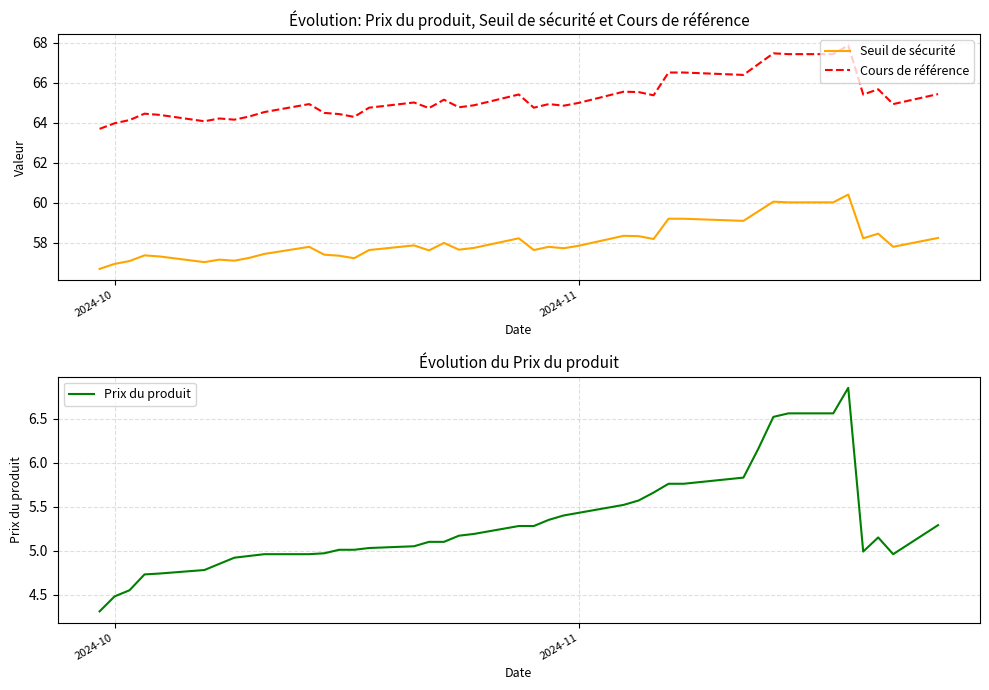

True or false: Cours de référence and Seuil de sécurité cross at least once.

False